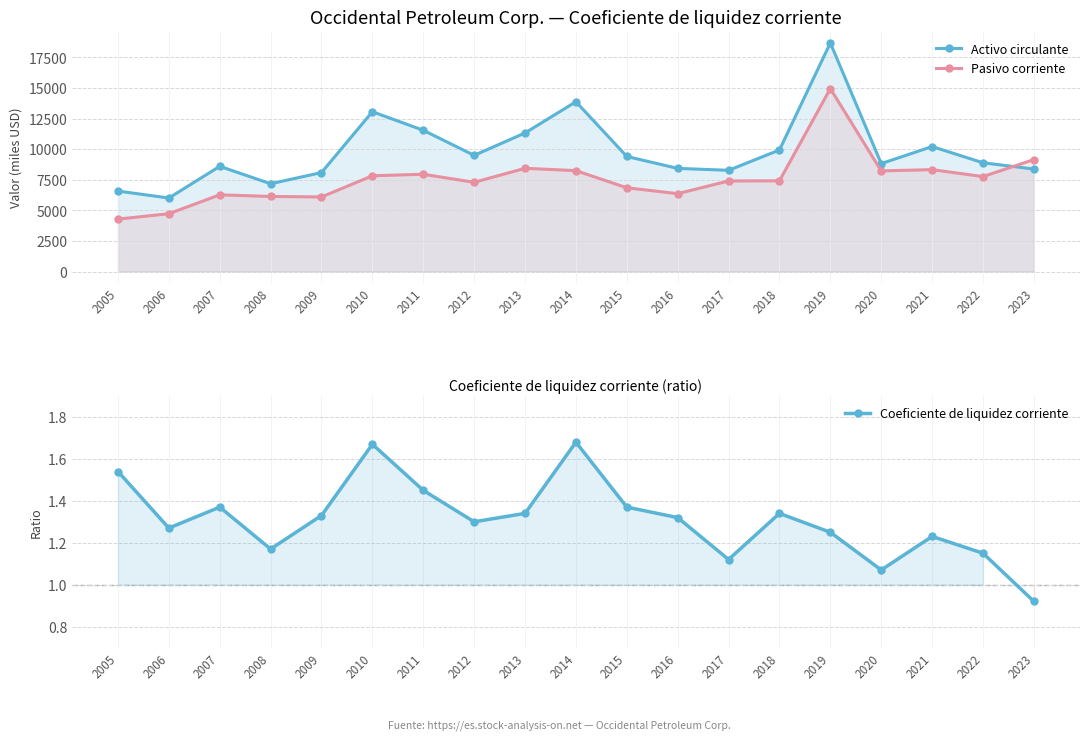

At which label does Pasivo corriente first exceed 7412?

2010